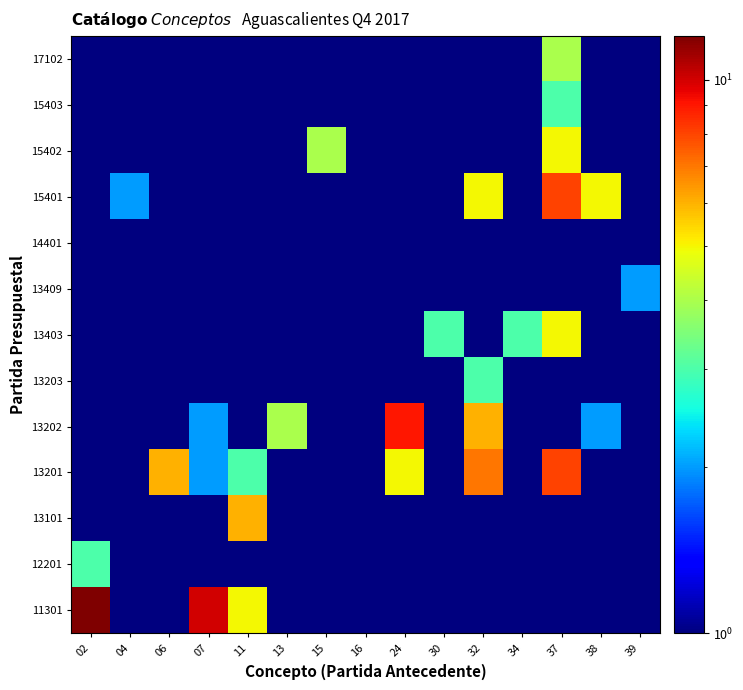

What is the difference between the highest and lowest values at 39?

2.0